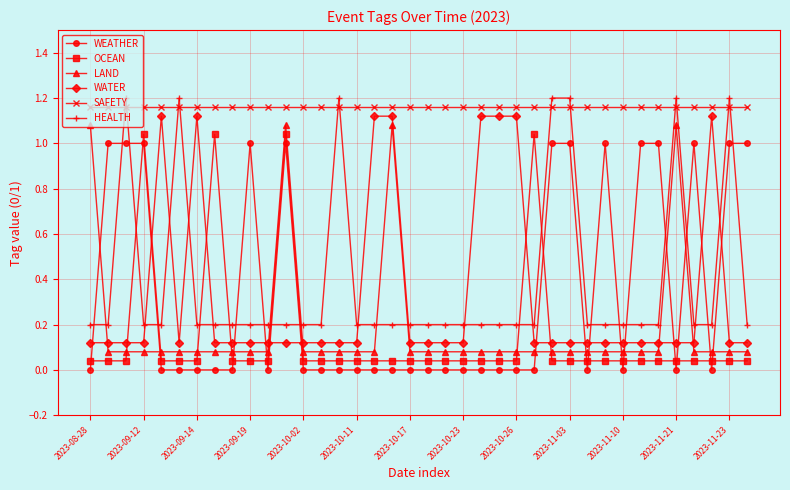

How many data points does each series have?

38